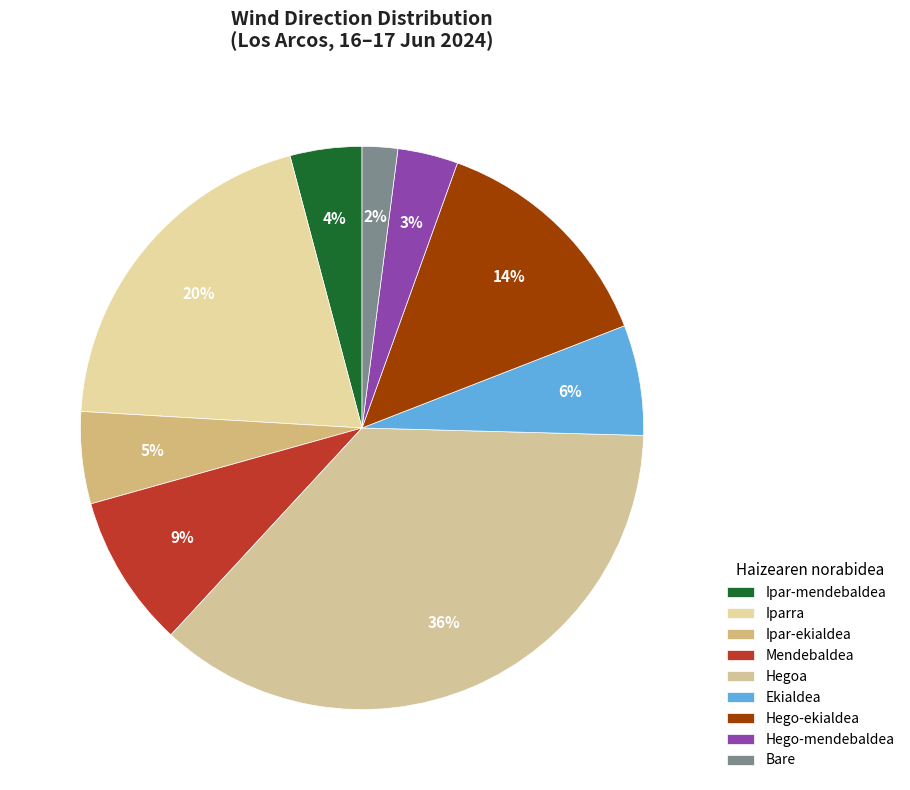

To the nearest percent, what is the difference between the largest and smallest slice percentages?

34%